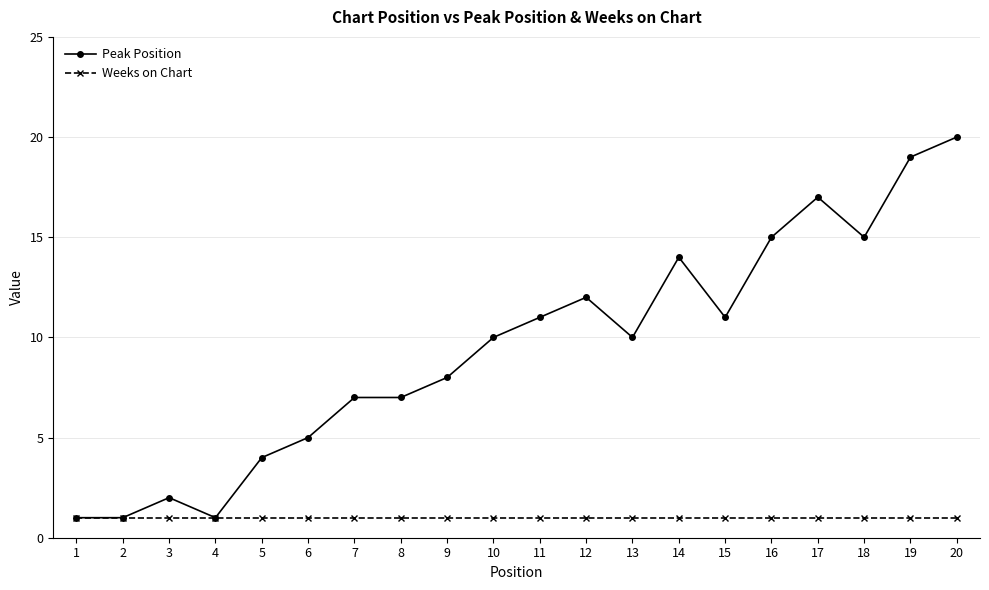

Rank the series at 20 from highest to lowest value.

Peak Position, Weeks on Chart